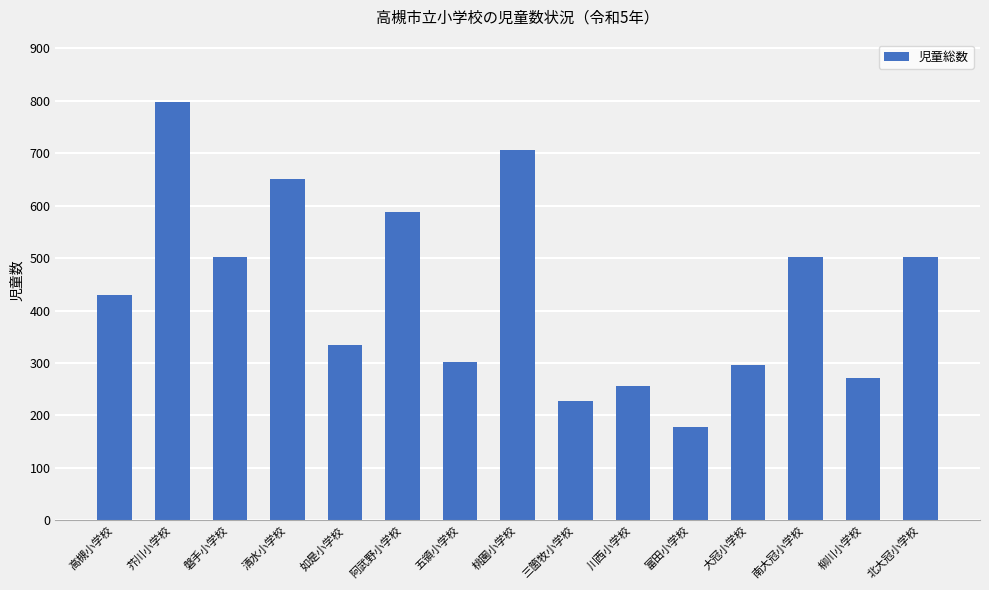

At which category does the chart reach its minimum across all series?

富田小学校